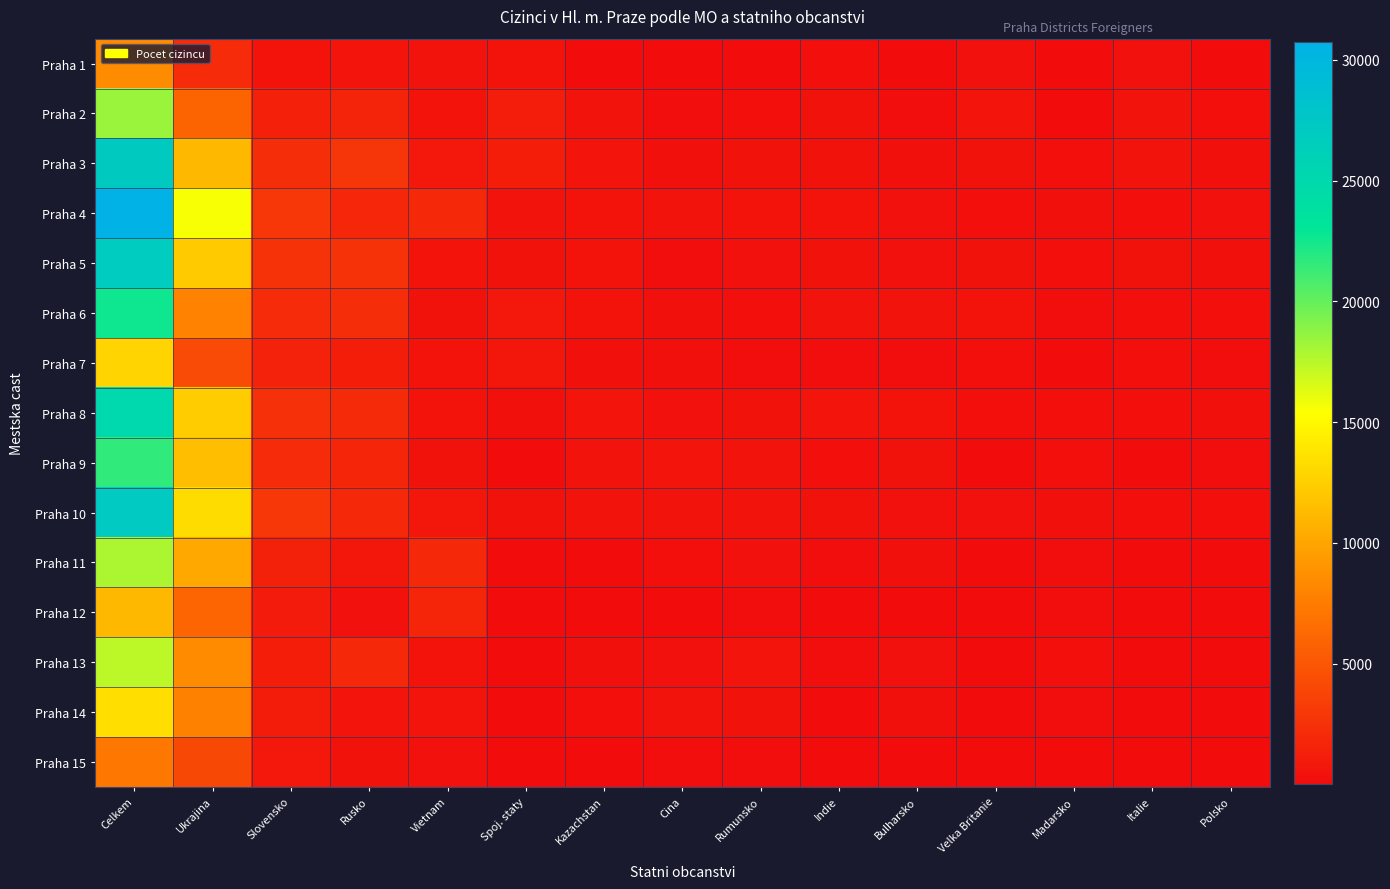

Reading left to right, extract all data points from this chart.

Praha 1: Celkem=8528	Ukrajina=2109	Slovensko=564	Rusko=630	Vietnam=470	Spoj. staty=559	Kazachstan=119	Cina=123	Rumunsko=66	Indie=245	Bulharsko=87	Velka Britanie=361	Madarsko=33	Italie=378	Polsko=59
Praha 2: Celkem=18434	Ukrajina=5955	Slovensko=1385	Rusko=1630	Vietnam=542	Spoj. staty=1152	Kazachstan=450	Cina=185	Rumunsko=213	Indie=433	Bulharsko=160	Velka Britanie=636	Madarsko=127	Italie=505	Polsko=254
Praha 3: Celkem=27077	Ukrajina=11141	Slovensko=2281	Rusko=2755	Vietnam=844	Spoj. staty=1199	Kazachstan=682	Cina=276	Rumunsko=425	Indie=407	Bulharsko=309	Velka Britanie=436	Madarsko=227	Italie=454	Polsko=300
Praha 4: Celkem=30738	Ukrajina=15593	Slovensko=2932	Rusko=1815	Vietnam=1923	Spoj. staty=463	Kazachstan=555	Cina=453	Rumunsko=551	Indie=525	Bulharsko=385	Velka Britanie=251	Madarsko=315	Italie=256	Polsko=369
Praha 5: Celkem=26875	Ukrajina=12224	Slovensko=2580	Rusko=2618	Vietnam=530	Spoj. staty=425	Kazachstan=550	Cina=164	Rumunsko=367	Indie=387	Bulharsko=380	Velka Britanie=431	Madarsko=248	Italie=404	Polsko=323
Praha 6: Celkem=22605	Ukrajina=7906	Slovensko=2092	Rusko=2203	Vietnam=400	Spoj. staty=829	Kazachstan=514	Cina=300	Rumunsko=220	Indie=459	Bulharsko=496	Velka Britanie=546	Madarsko=182	Italie=221	Polsko=244
Praha 7: Celkem=12855	Ukrajina=4230	Slovensko=1488	Rusko=1167	Vietnam=527	Spoj. staty=705	Kazachstan=282	Cina=302	Rumunsko=168	Indie=151	Bulharsko=184	Velka Britanie=246	Madarsko=83	Italie=244	Polsko=147
Praha 8: Celkem=25051	Ukrajina=12372	Slovensko=2463	Rusko=2022	Vietnam=517	Spoj. staty=272	Kazachstan=568	Cina=352	Rumunsko=425	Indie=580	Bulharsko=532	Velka Britanie=241	Madarsko=236	Italie=244	Polsko=296
Praha 9: Celkem=21574	Ukrajina=11585	Slovensko=2114	Rusko=1752	Vietnam=434	Spoj. staty=132	Kazachstan=459	Cina=658	Rumunsko=457	Indie=220	Bulharsko=398	Velka Britanie=105	Madarsko=260	Italie=130	Polsko=196
Praha 10: Celkem=27121	Ukrajina=13340	Slovensko=2951	Rusko=1920	Vietnam=793	Spoj. staty=433	Kazachstan=505	Cina=451	Rumunsko=453	Indie=401	Bulharsko=343	Velka Britanie=336	Madarsko=300	Italie=254	Polsko=234
Praha 11: Celkem=17890	Ukrajina=10242	Slovensko=1413	Rusko=744	Vietnam=1896	Spoj. staty=109	Kazachstan=131	Cina=228	Rumunsko=351	Indie=204	Bulharsko=304	Velka Britanie=63	Madarsko=198	Italie=50	Polsko=126
Praha 12: Celkem=11145	Ukrajina=6007	Slovensko=1003	Rusko=384	Vietnam=1708	Spoj. staty=49	Kazachstan=59	Cina=128	Rumunsko=179	Indie=68	Bulharsko=126	Velka Britanie=66	Madarsko=147	Italie=46	Polsko=133
Praha 13: Celkem=17408	Ukrajina=8523	Slovensko=1206	Rusko=1893	Vietnam=547	Spoj. staty=76	Kazachstan=289	Cina=360	Rumunsko=574	Indie=184	Bulharsko=385	Velka Britanie=68	Madarsko=265	Italie=61	Polsko=131
Praha 14: Celkem=13433	Ukrajina=7860	Slovensko=1047	Rusko=614	Vietnam=680	Spoj. staty=35	Kazachstan=262	Cina=483	Rumunsko=392	Indie=77	Bulharsko=276	Velka Britanie=34	Madarsko=187	Italie=39	Polsko=82
Praha 15: Celkem=7186	Ukrajina=3997	Slovensko=809	Rusko=410	Vietnam=362	Spoj. staty=29	Kazachstan=92	Cina=184	Rumunsko=157	Indie=70	Bulharsko=92	Velka Britanie=50	Madarsko=108	Italie=27	Polsko=53